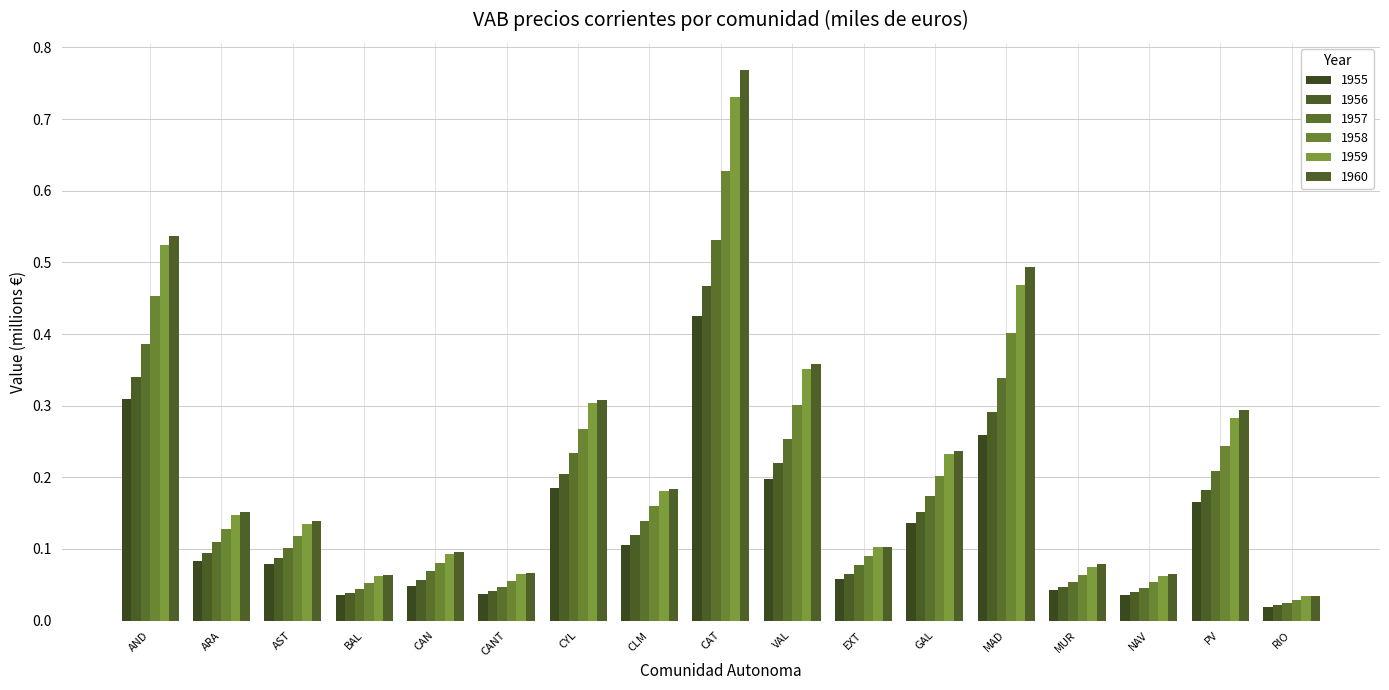

What is the label of the 1st bar from the right?

RIO